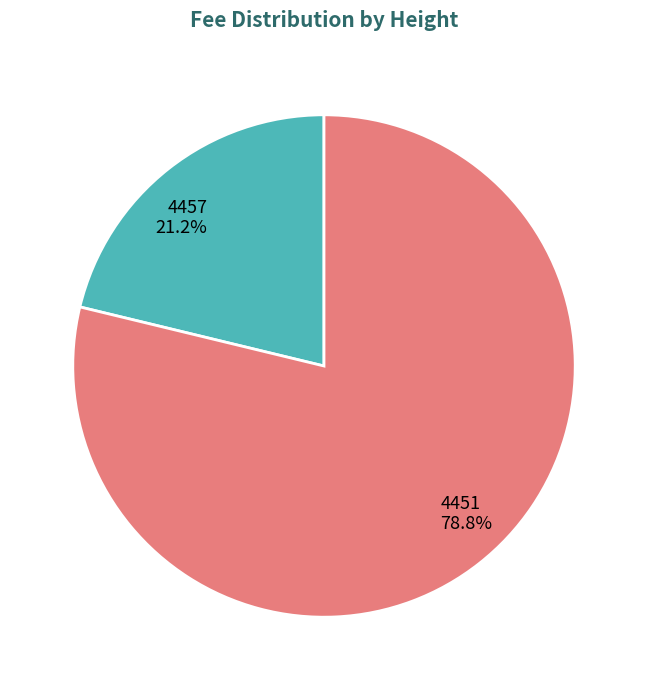

What is the ratio of the value at 4451 to the value at 4457?

3.7